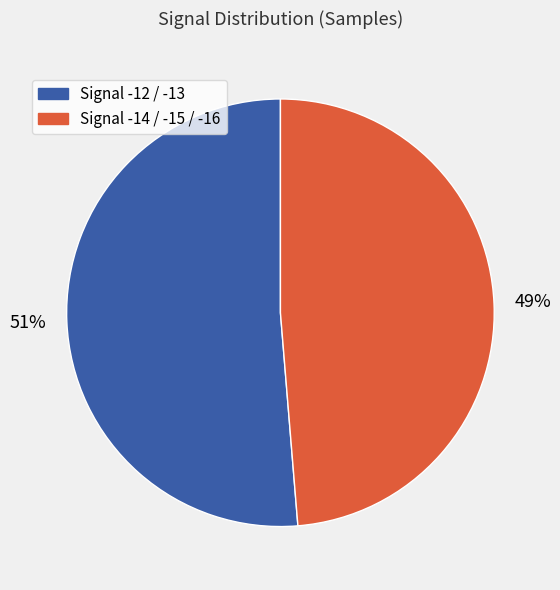

To the nearest percent, what is the average slice percentage?

50%